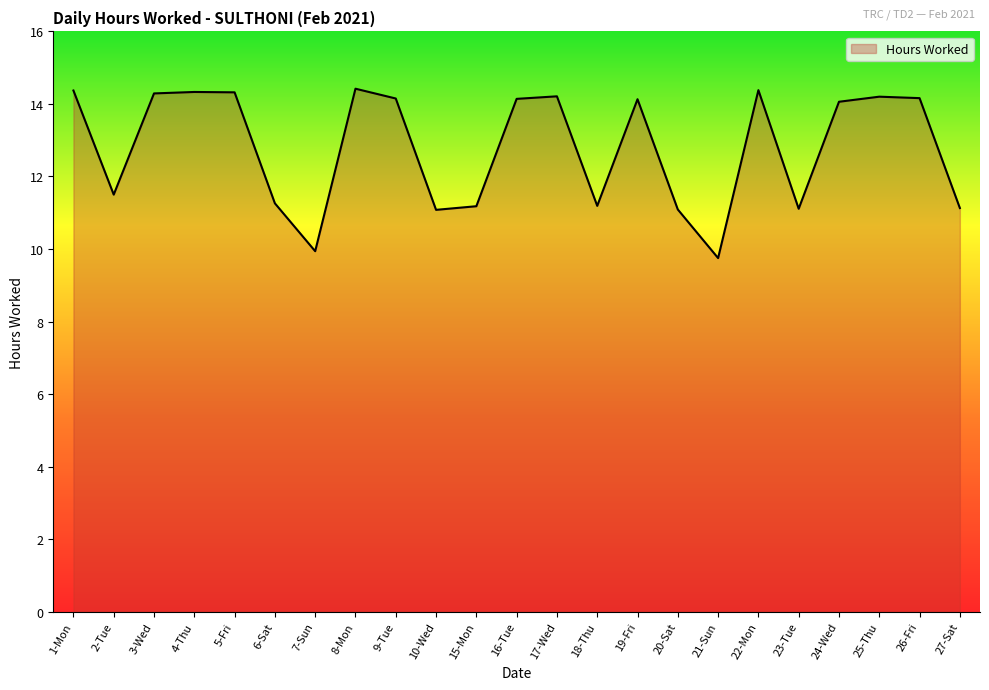

What position from the right is 25-Thu?

3